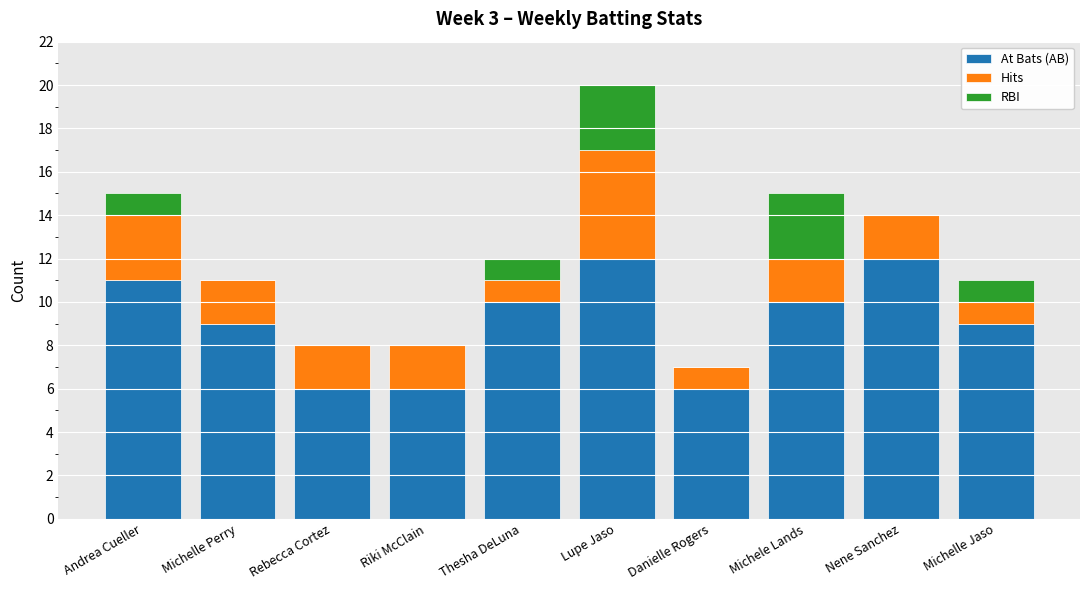

Is it true that At Bats (AB) equals 15 at Michelle Jaso?

False